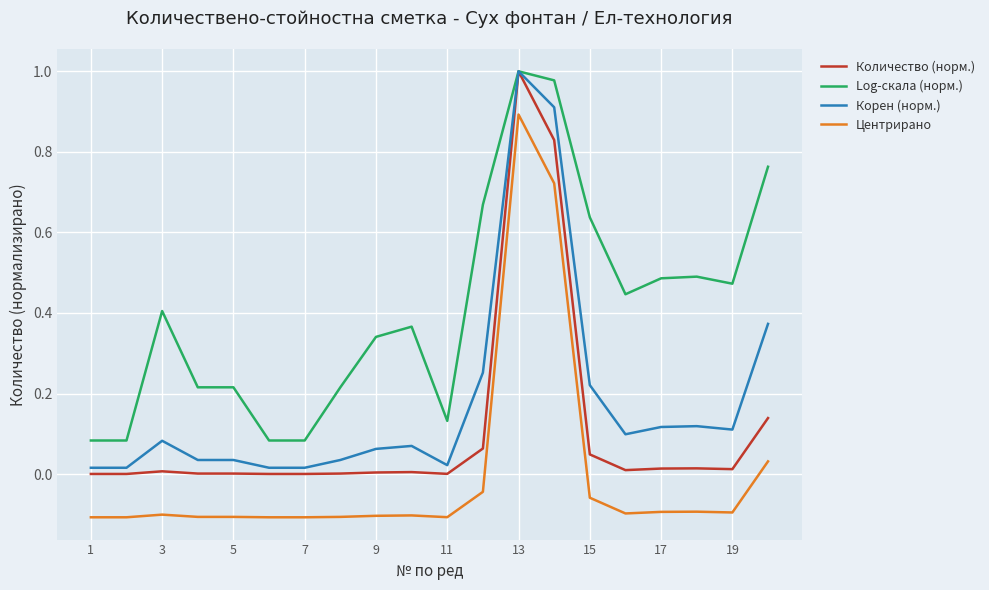

True or false: Центрирано and Корен (норм.) intersect in this chart.

False